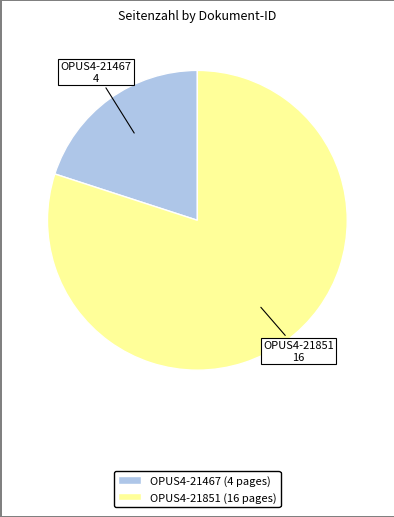

Between OPUS4-21851 (16 pages) and OPUS4-21467 (4 pages), which is larger?

OPUS4-21851 (16 pages)